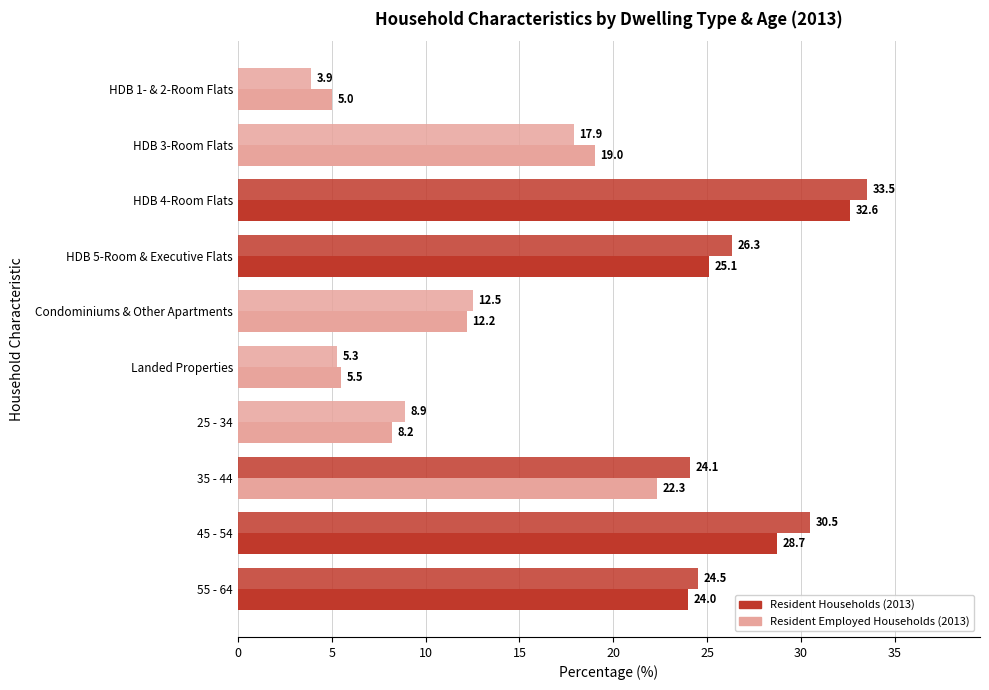

How many data points in Resident Households (2013) are less than 22?

5